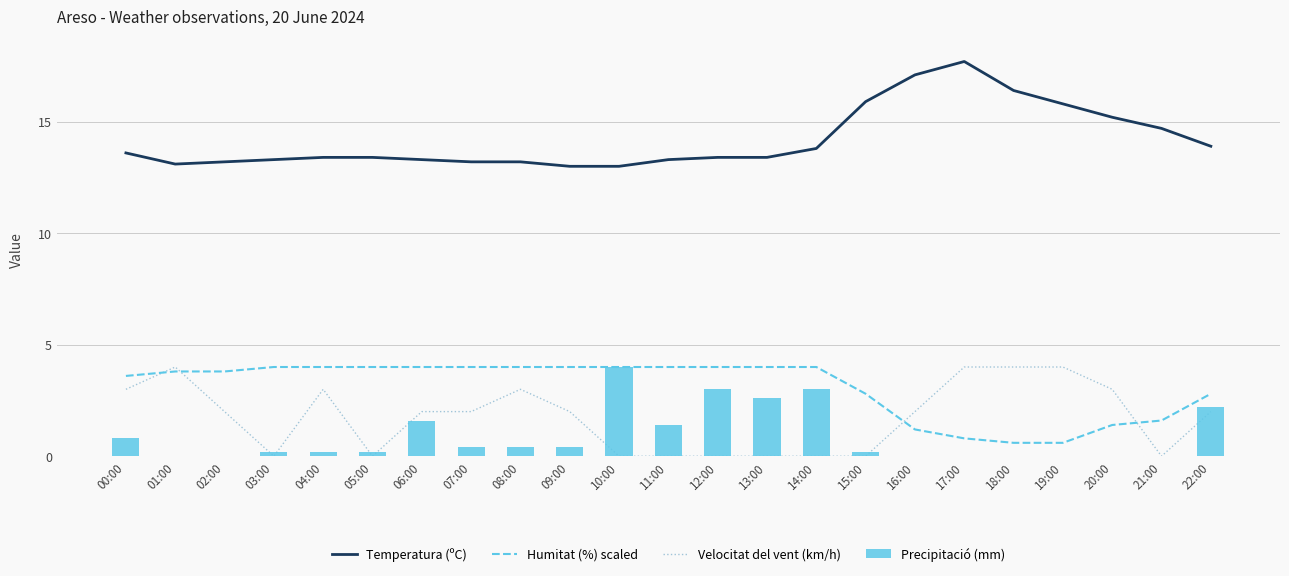

At how many categories does at least one series exceed 12?

23